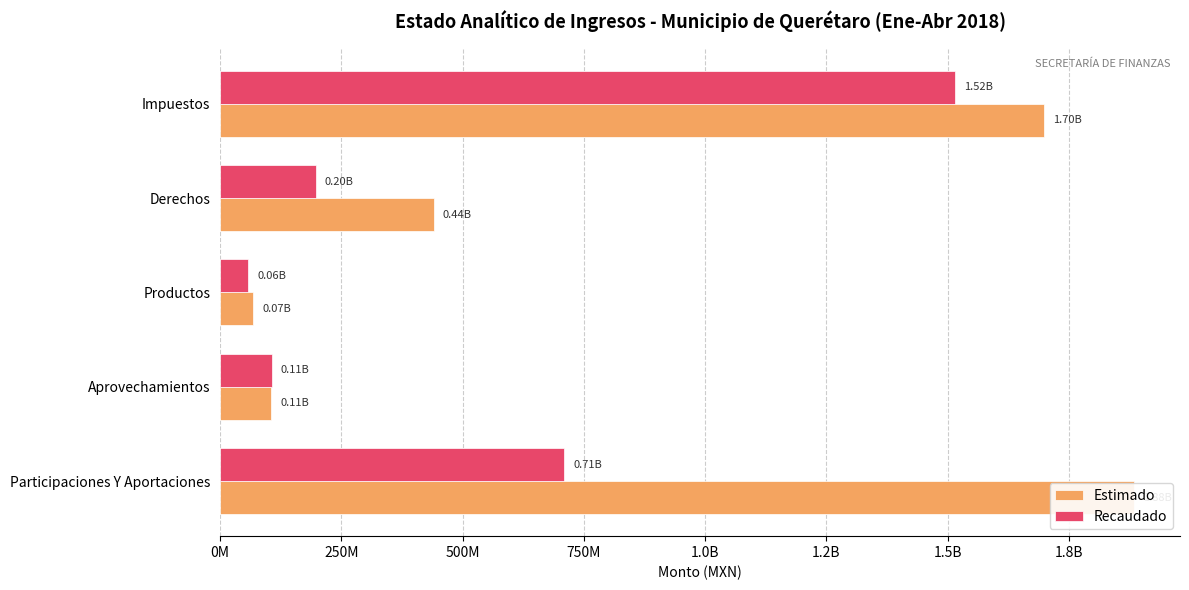

Is the value of Recaudado at Impuestos greater than the value of Estimado at Derechos?

Yes